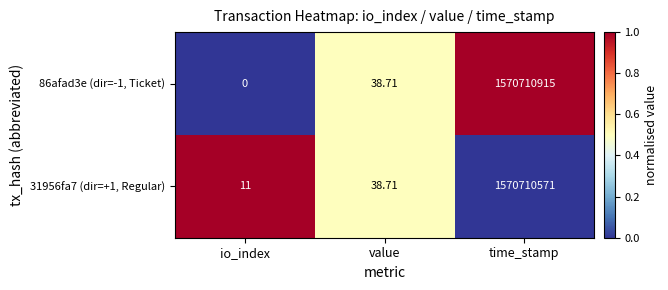

What is the difference between the highest and lowest values at time_stamp?

344.0